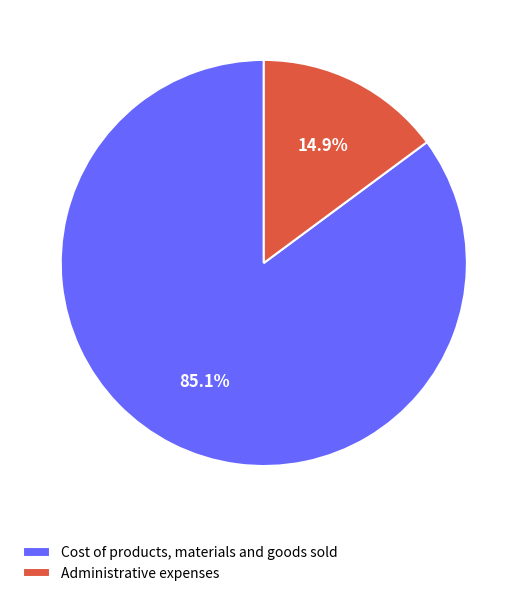

True or false: Administrative expenses accounts for 15% of the total.

True